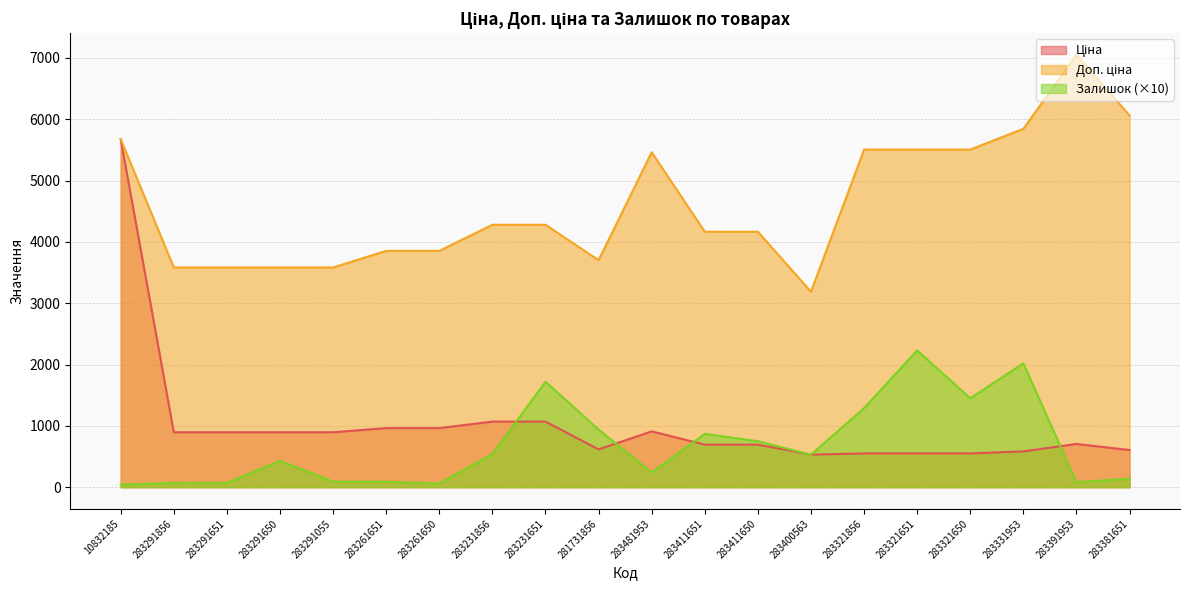

What is the greatest value displayed?

7051.3